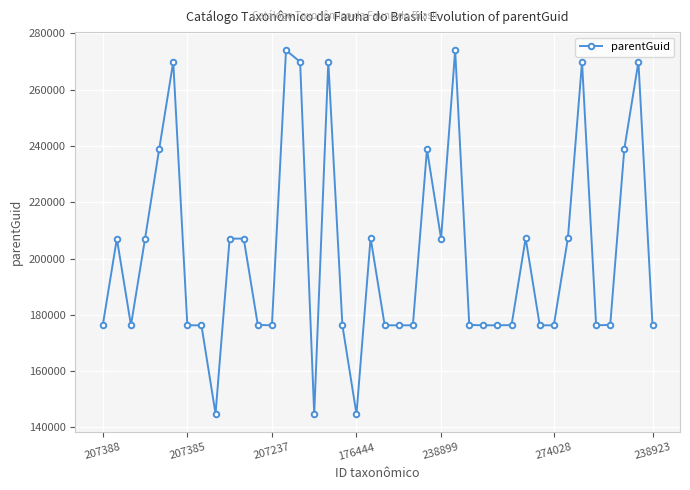

True or false: there are more than 2 points higher than both neighbors.

True